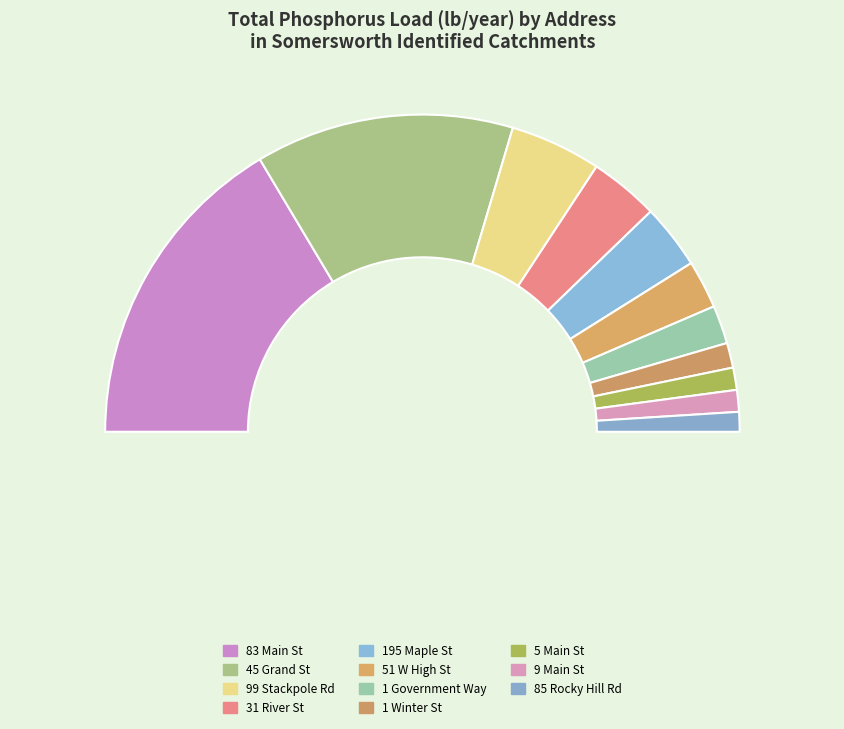

What percentage is the 83 Main St slice, to the nearest percent?

33%